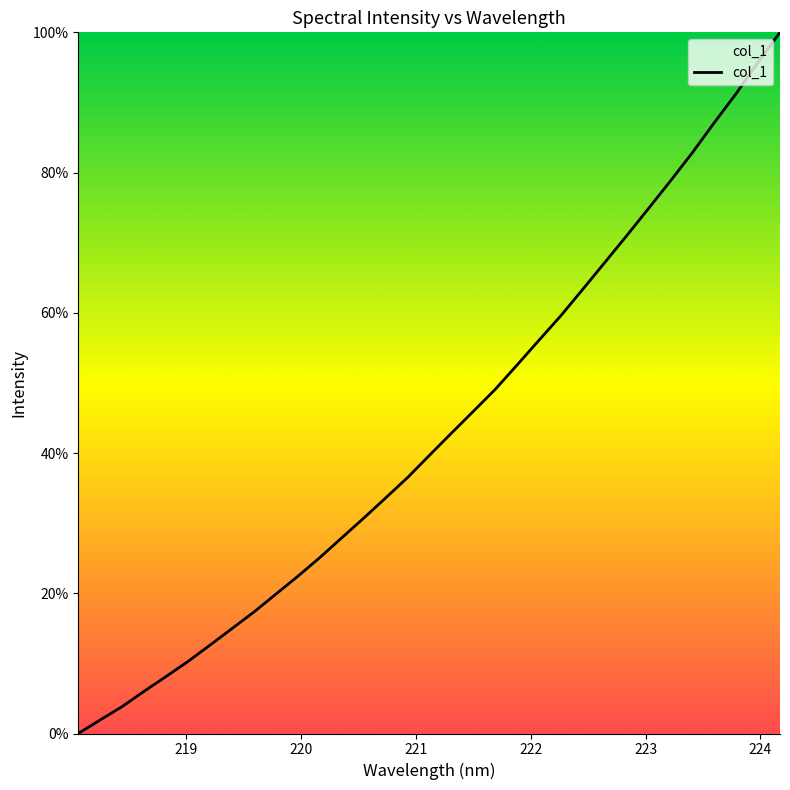

What is the difference between the maximum and minimum values?

100.0